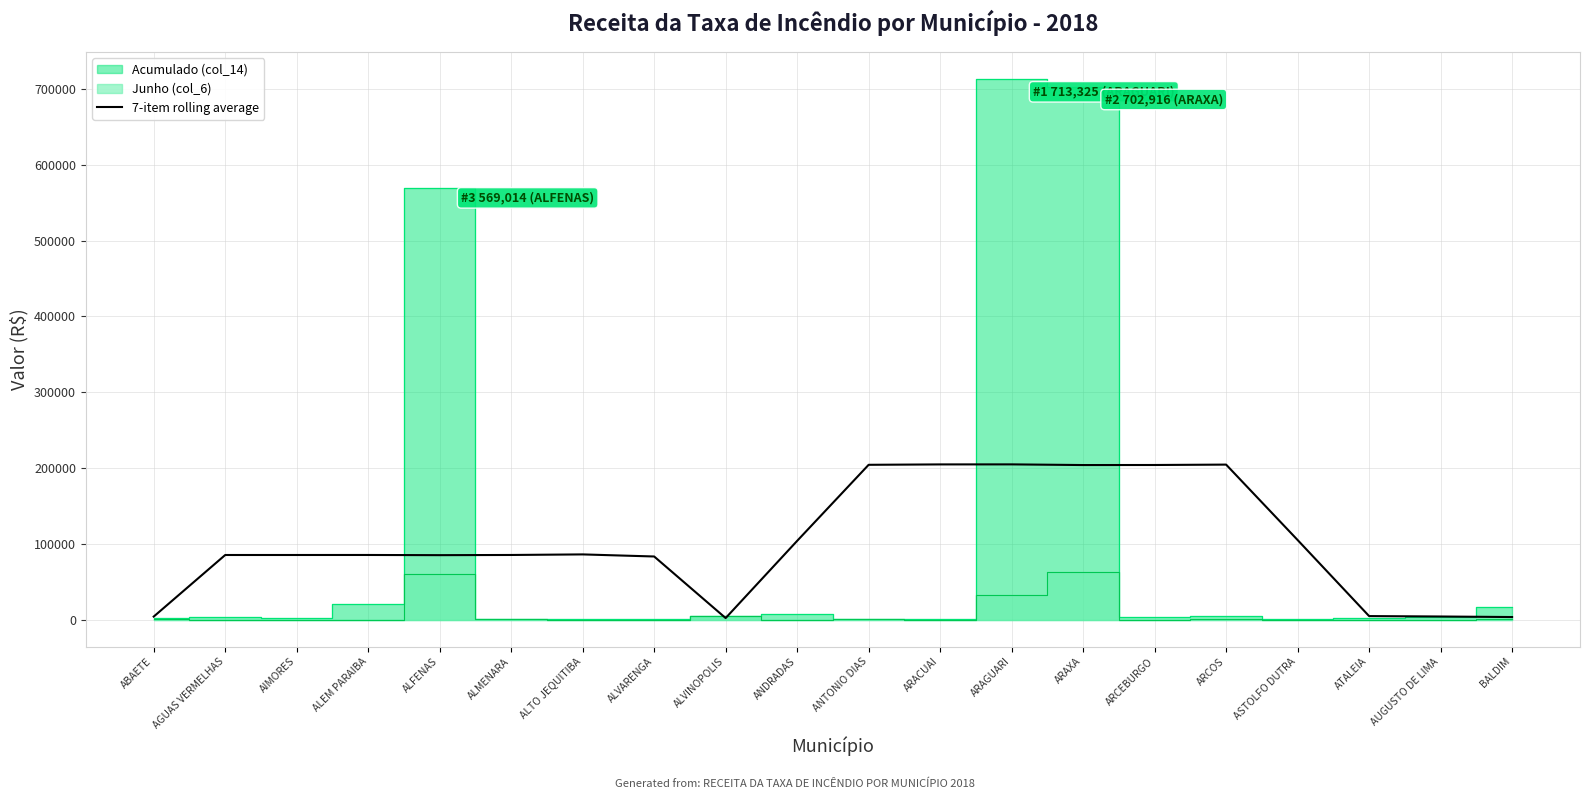

How many interior local valleys (lower than both neighbors) does the data have?

3